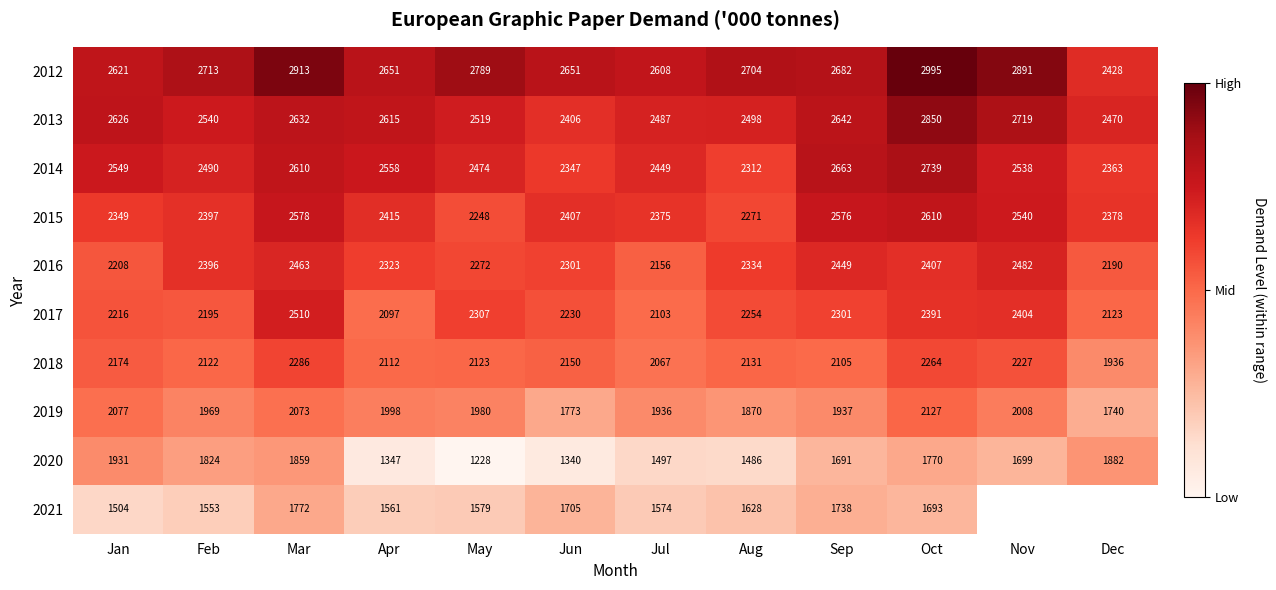

What is the sum of all 2012 values?

32646